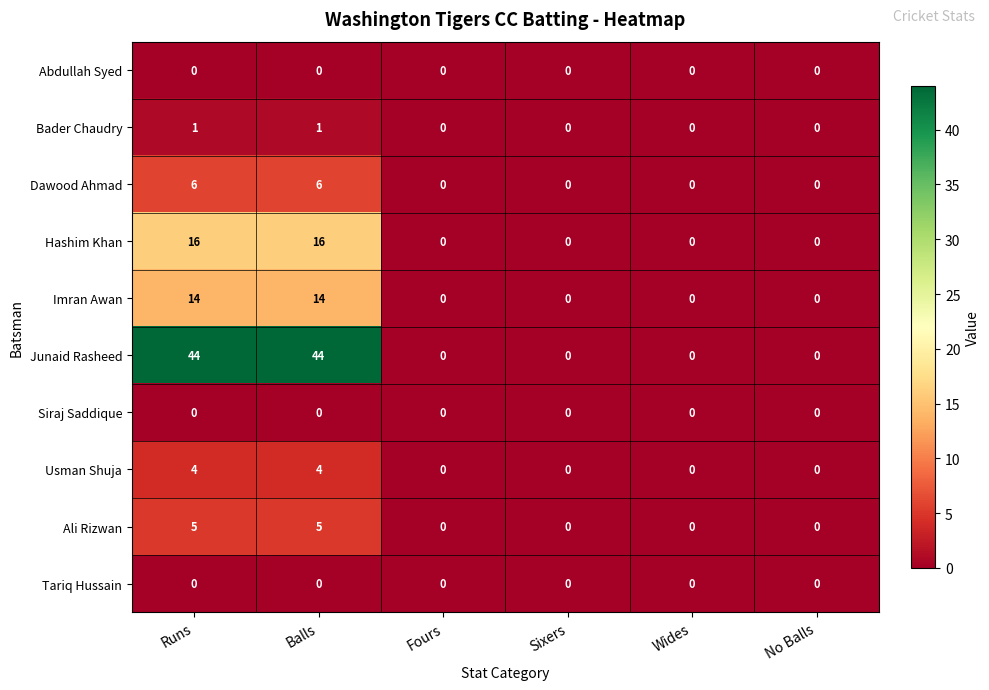

What is the maximum value shown in the chart?

44